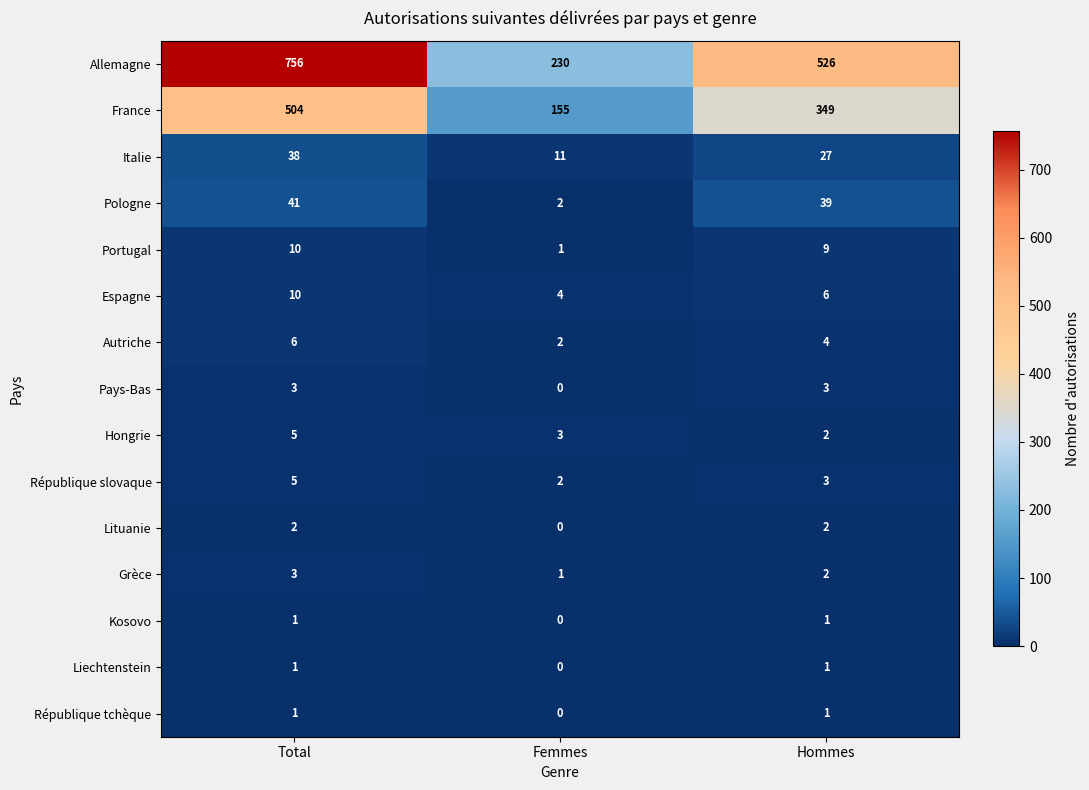

Which series has the largest total across all categories?

Allemagne